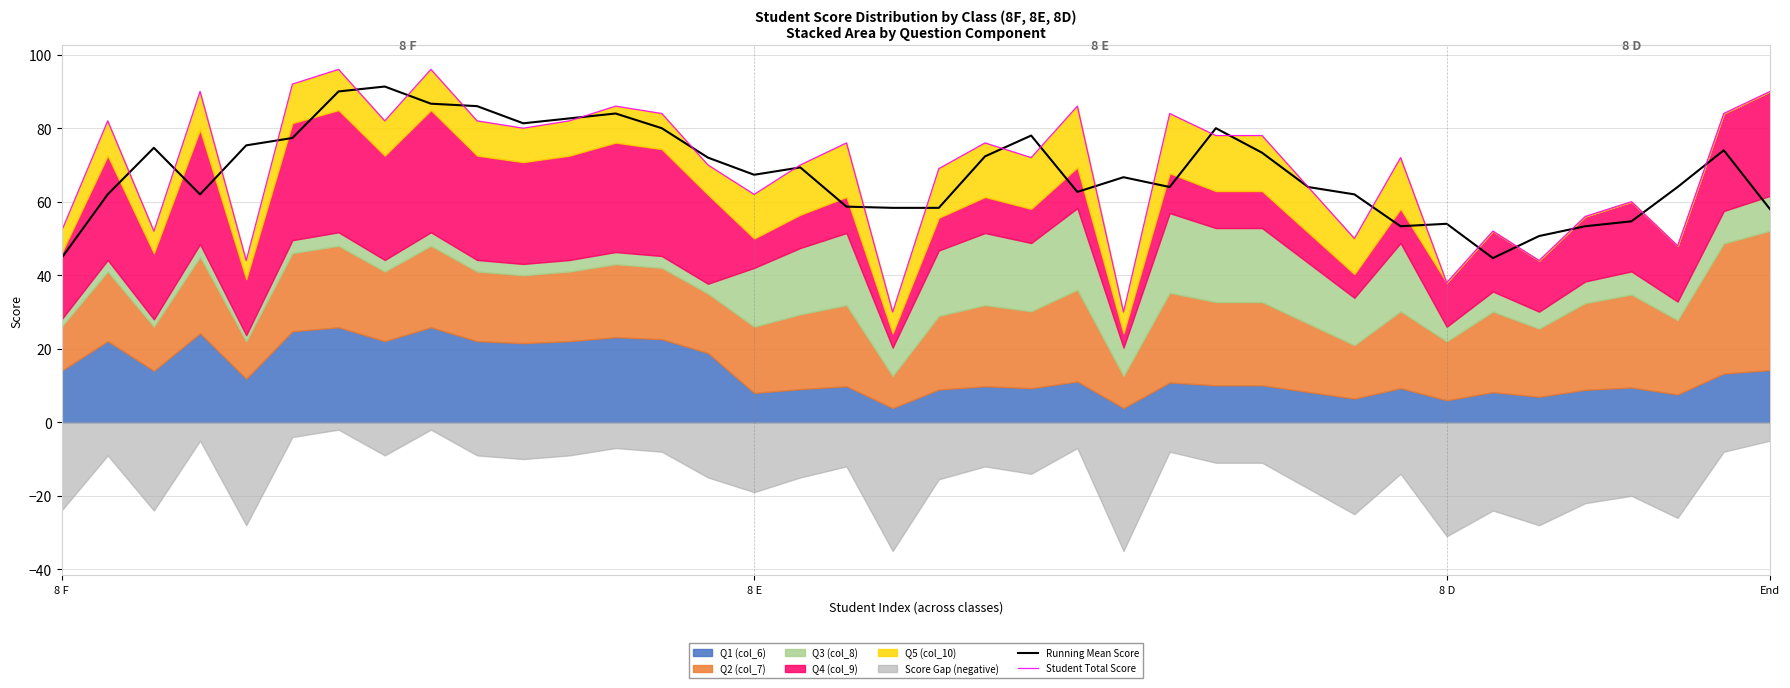

How many times do Running Mean Score and Student Total Score cross each other?

26